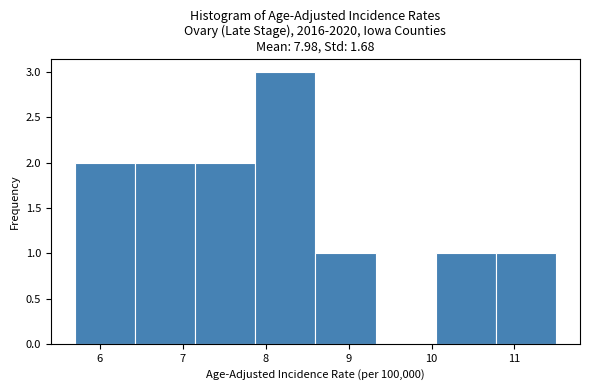

Over which range of the x-axis is the bar tallest?

7.9 to 8.6